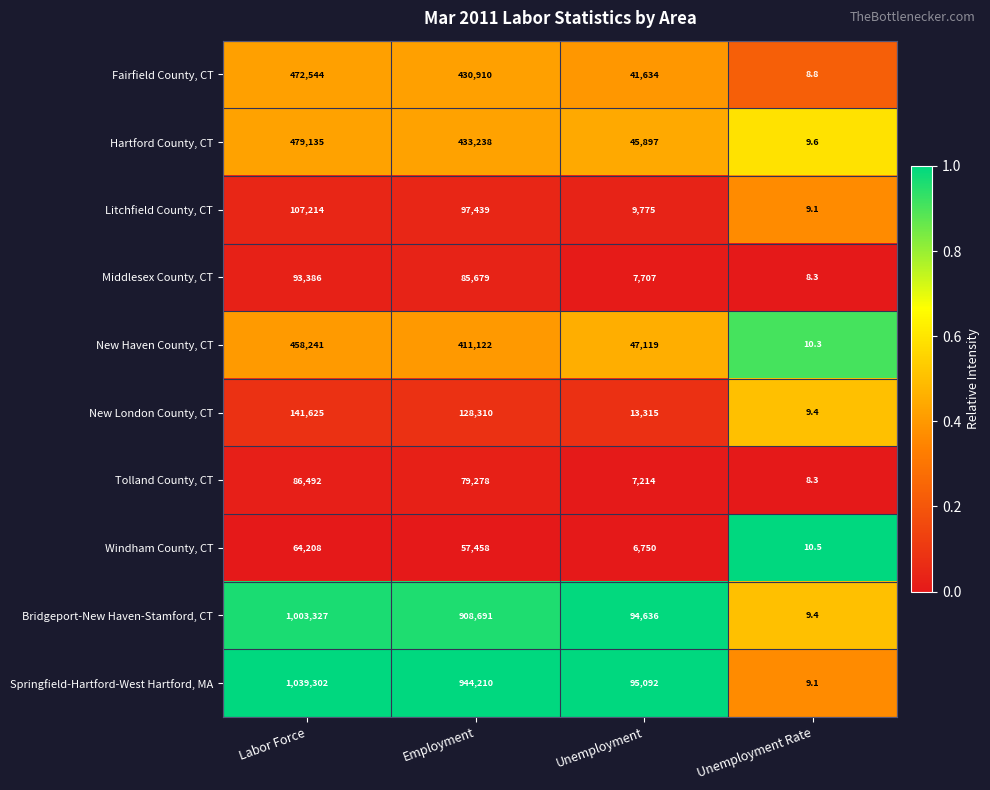

The value of Hartford County, CT at Unemployment is 45897.0. True or false?

True